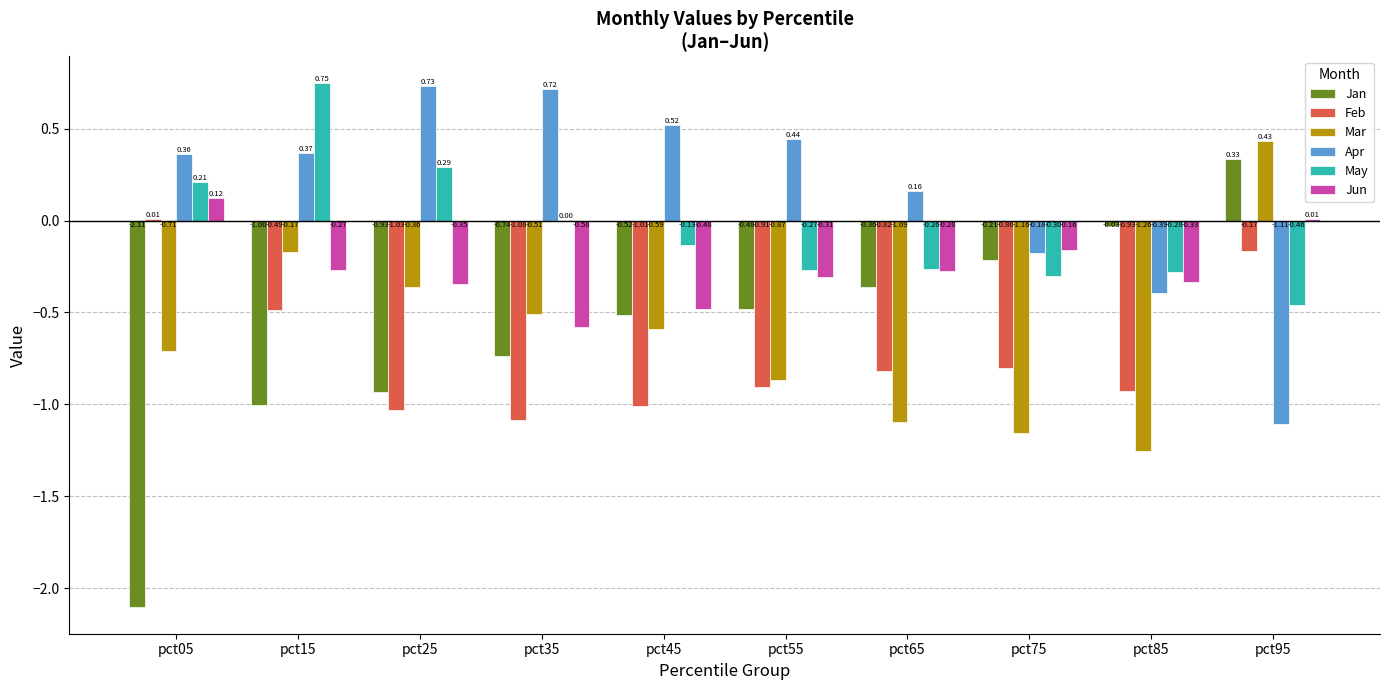

Between pct85 and pct95, which series saw the biggest shift?

Mar